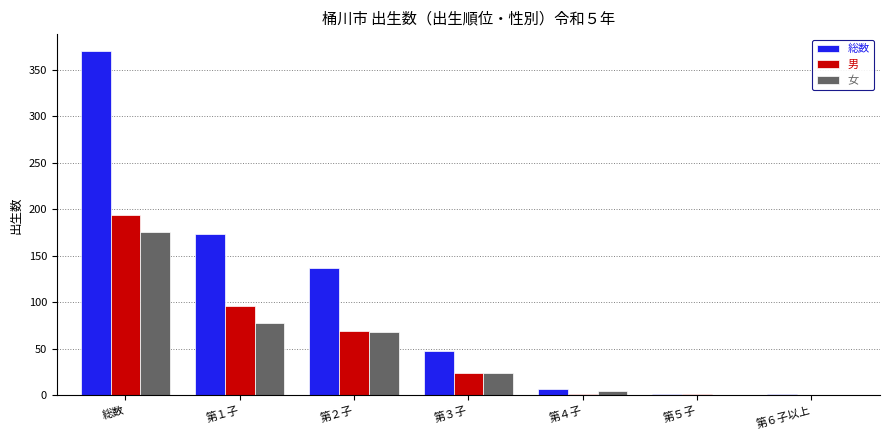

At which category is the sum across all series the highest?

総数